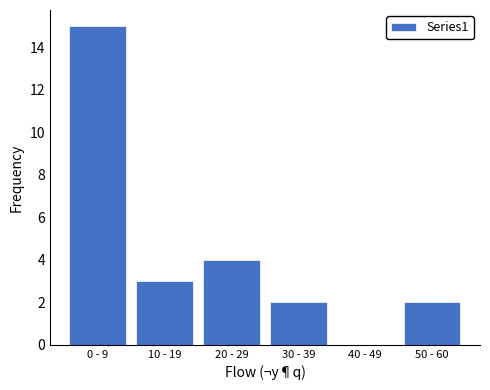

Reading left to right, extract all data points from this chart.

0 - 9=15	10 - 19=3	20 - 29=4	30 - 39=2	40 - 49=0	50 - 60=2